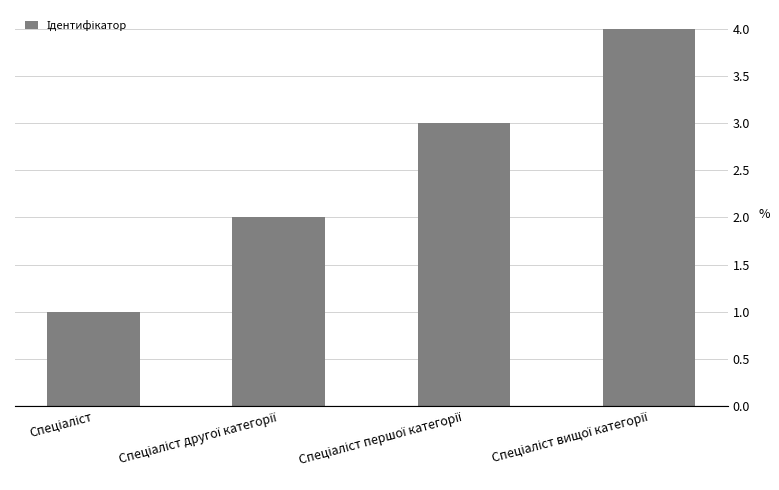

What is the maximum value shown in the chart?

4